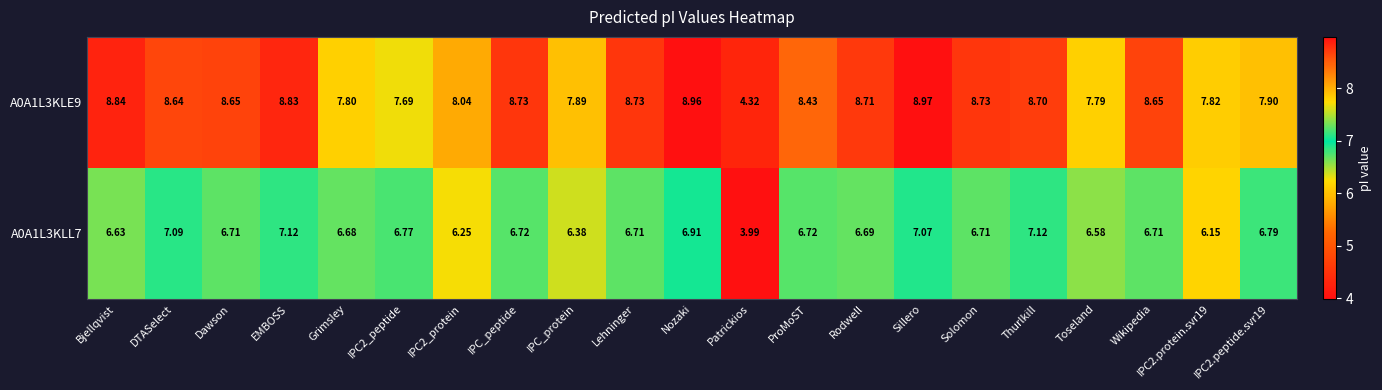

At which label does A0A1L3KLL7 first exceed 6?

Bjellqvist